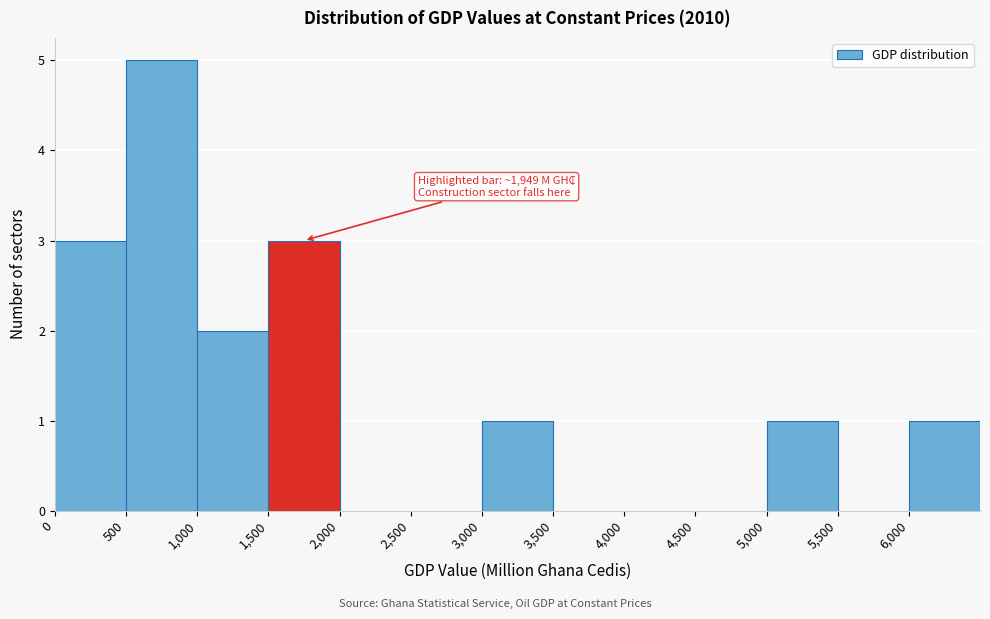

Which range on the x-axis has the tallest bar?

500 to 1000